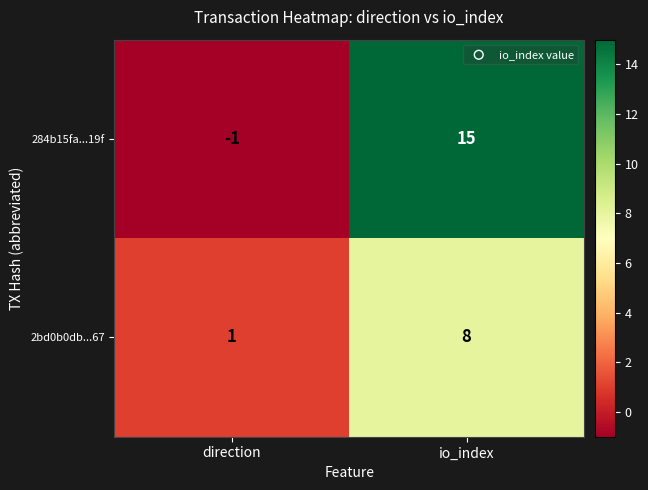

Which series has the largest range (max minus min)?

284b15fa...19f